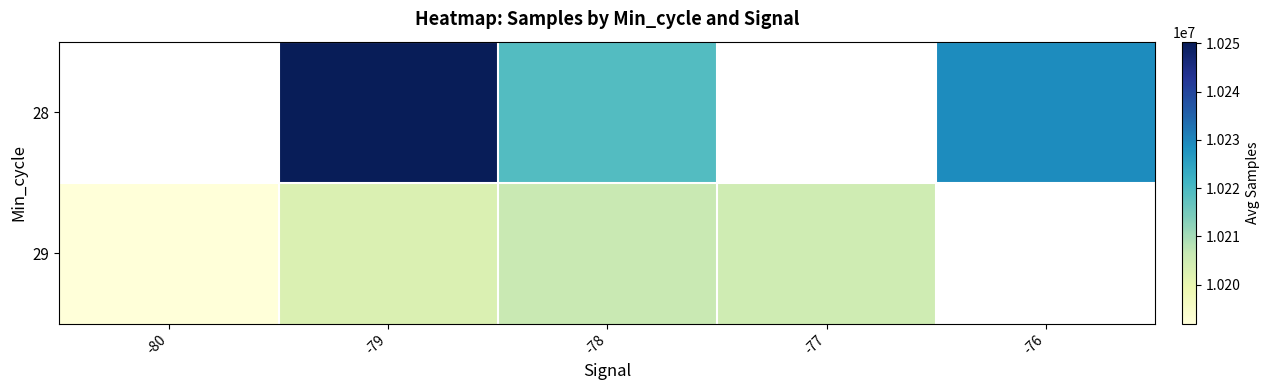

What is the sum of the 28 values at -78 and -76?

20447835.3